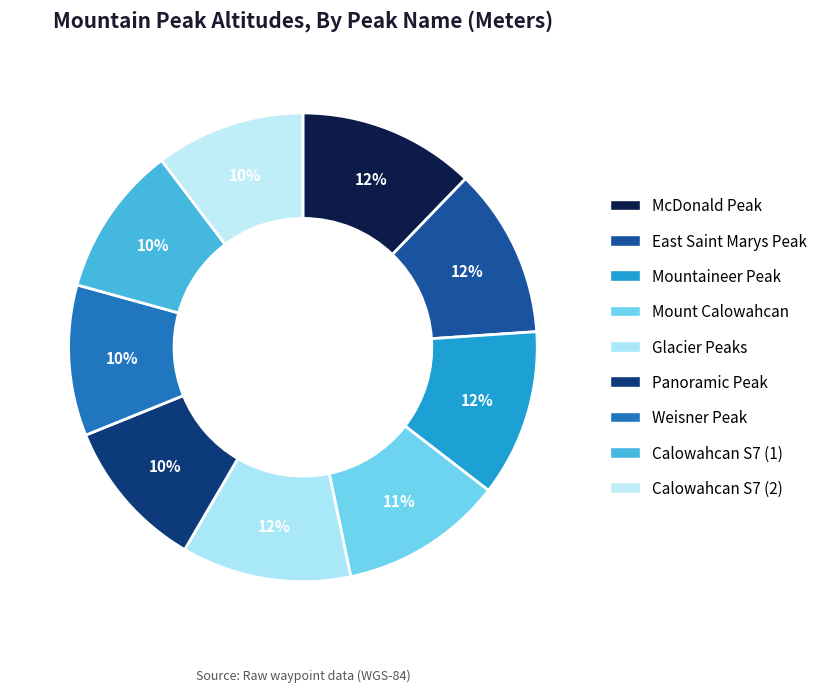

Count the number of slices in the pie.

9